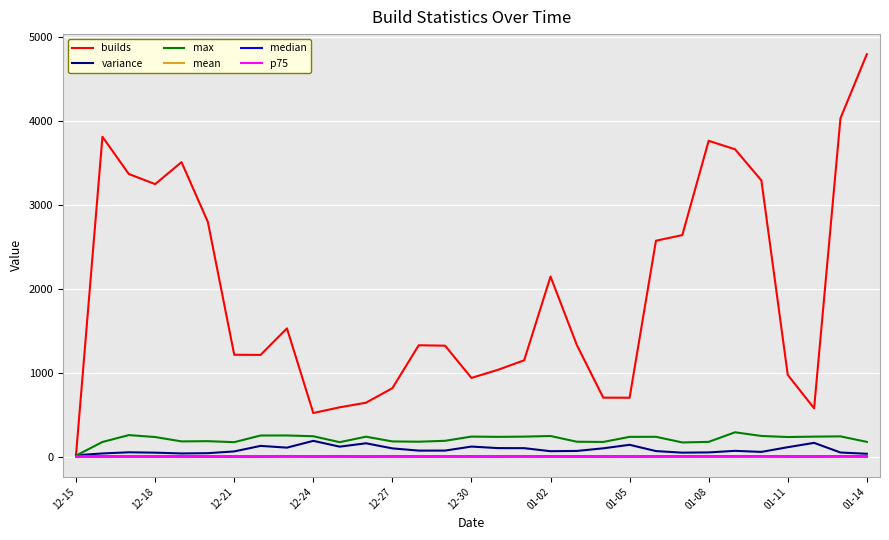

At how many categories does at least one series exceed 109?

30